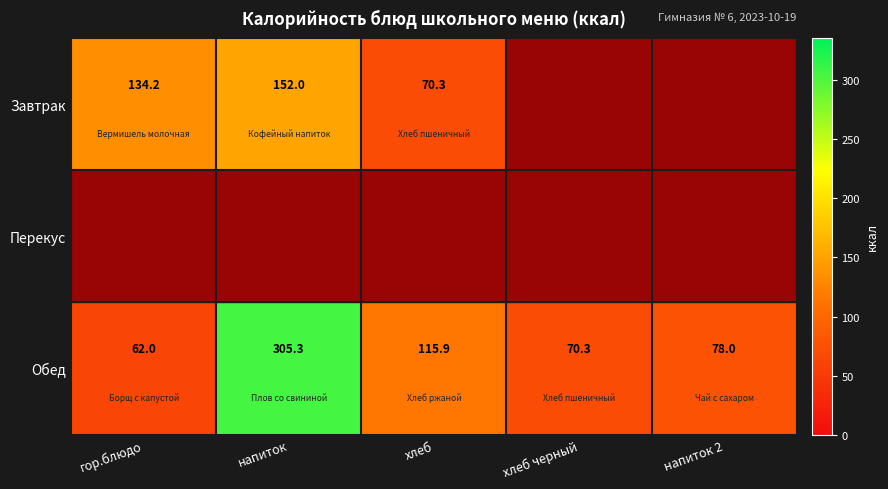

At which label does Обед first exceed 78?

напиток